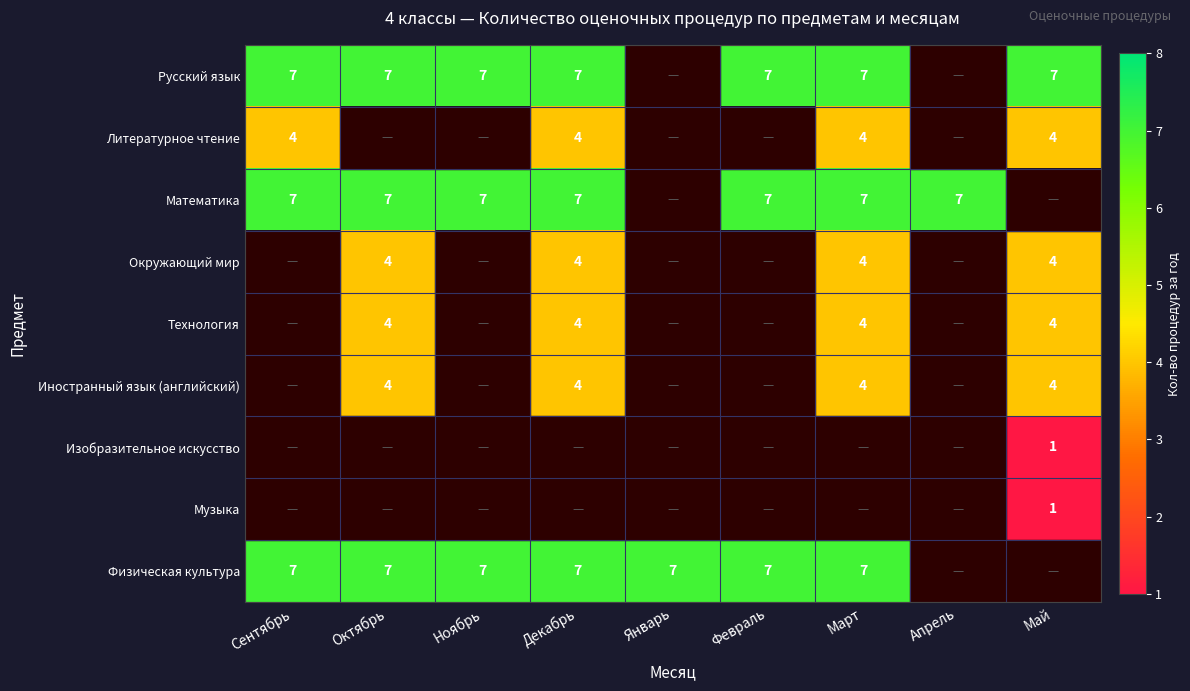

Is it true that Русский язык equals 7 at Сентябрь?

True